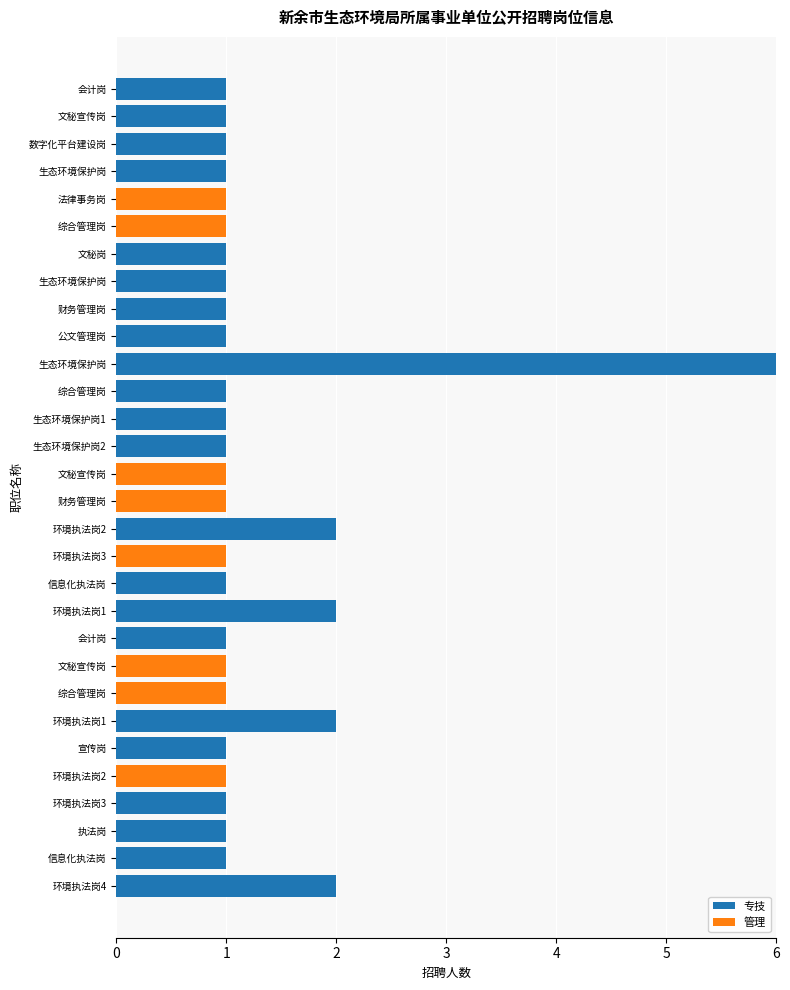

Reading left to right, what are all the values shown in this chart?

专技: 1	1	1	1	0	0	1	1	1	1	6	1	1	1	0	0	2	0	1	2	1	0	0	2	1	0	1	1	1	2
管理: 0	0	0	0	1	1	0	0	0	0	0	0	0	0	1	1	0	1	0	0	0	1	1	0	0	1	0	0	0	0